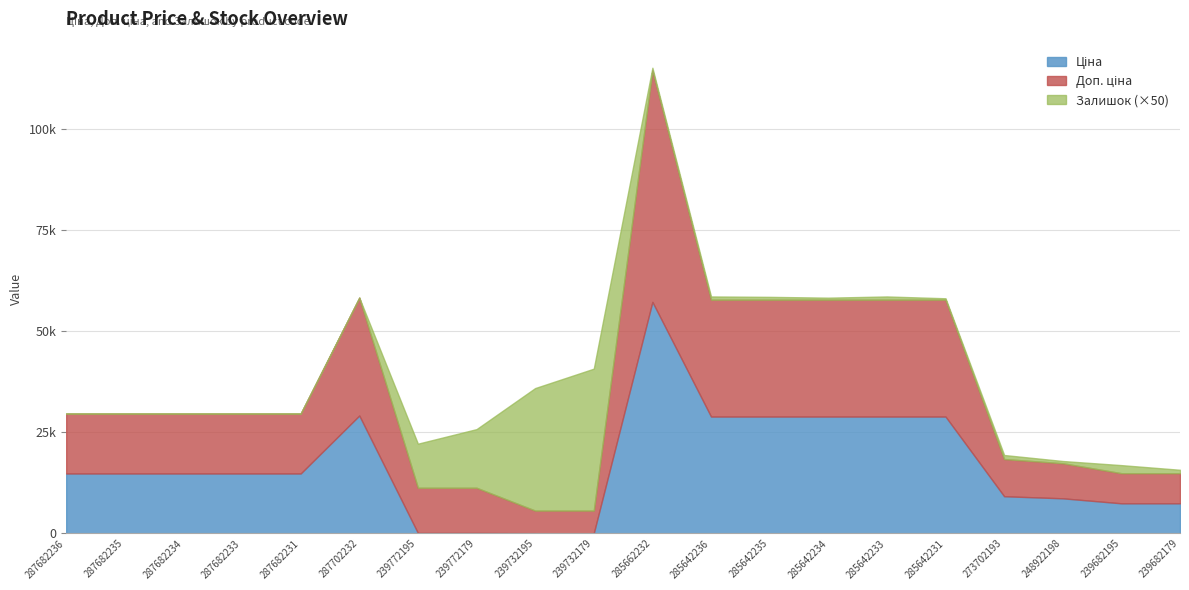

How many interior local peaks does the Залишок series have?

5